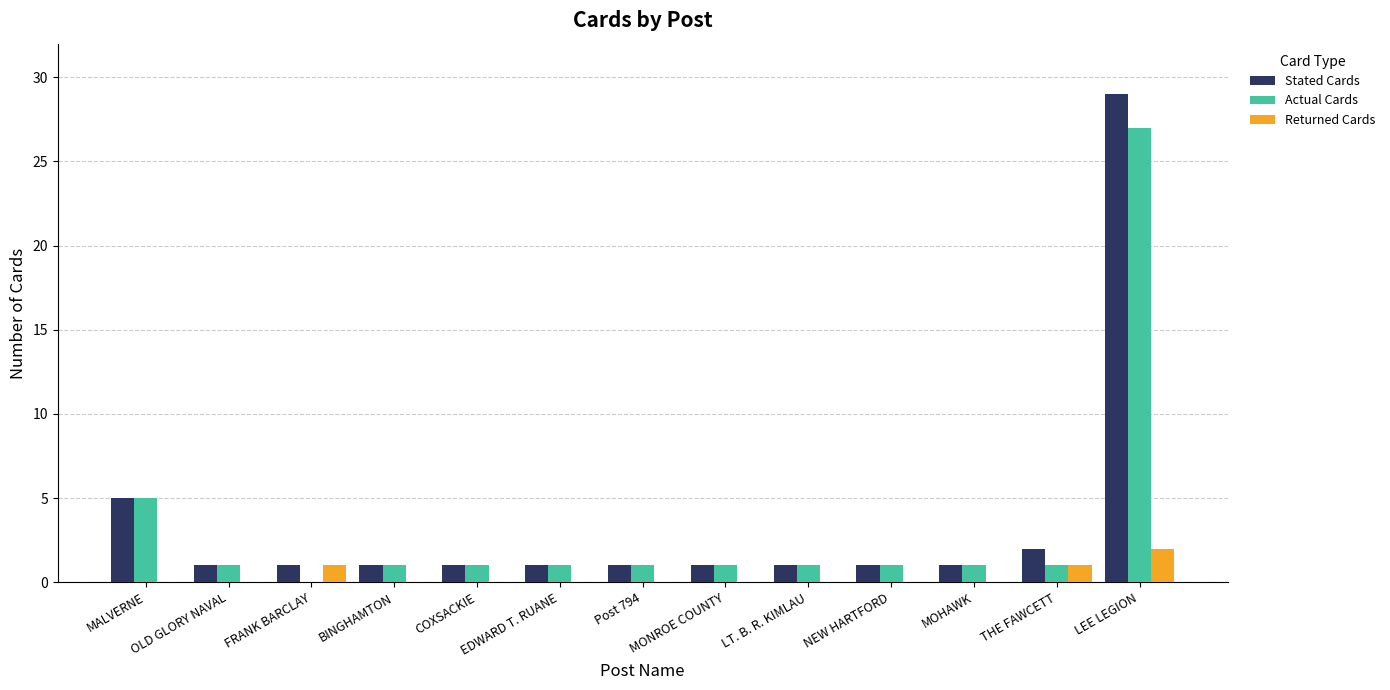

The Returned Cards series shows 1 at COXSACKIE. True or false?

False